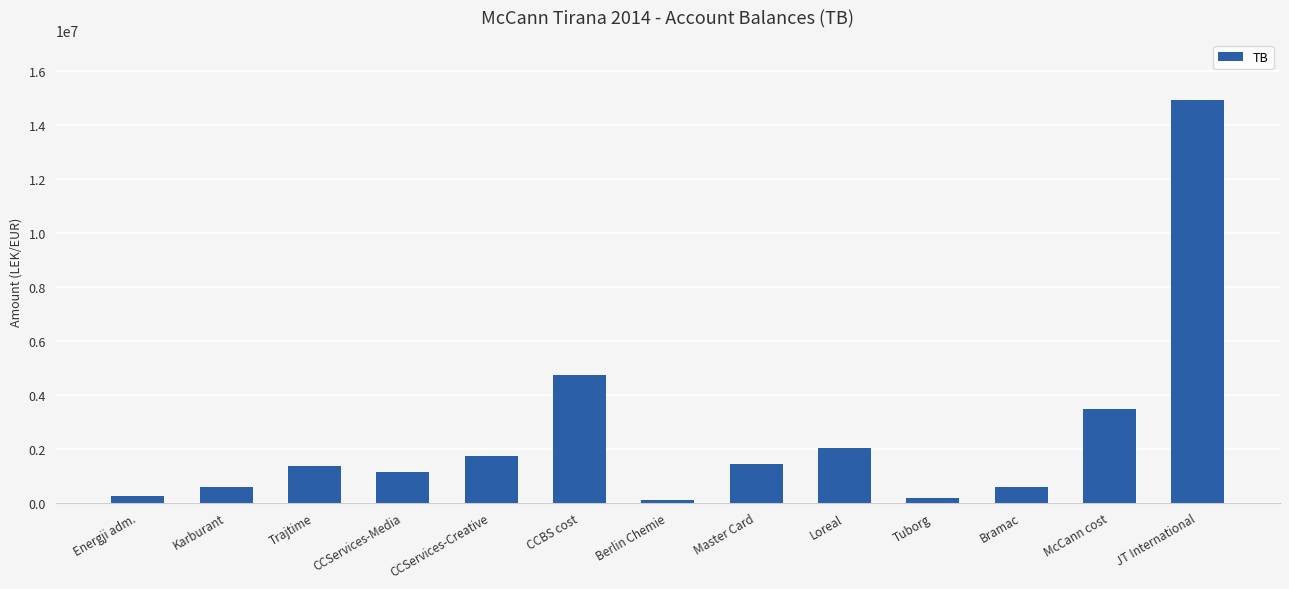

True or false: the data shows 1434003.2 at Master Card.

True